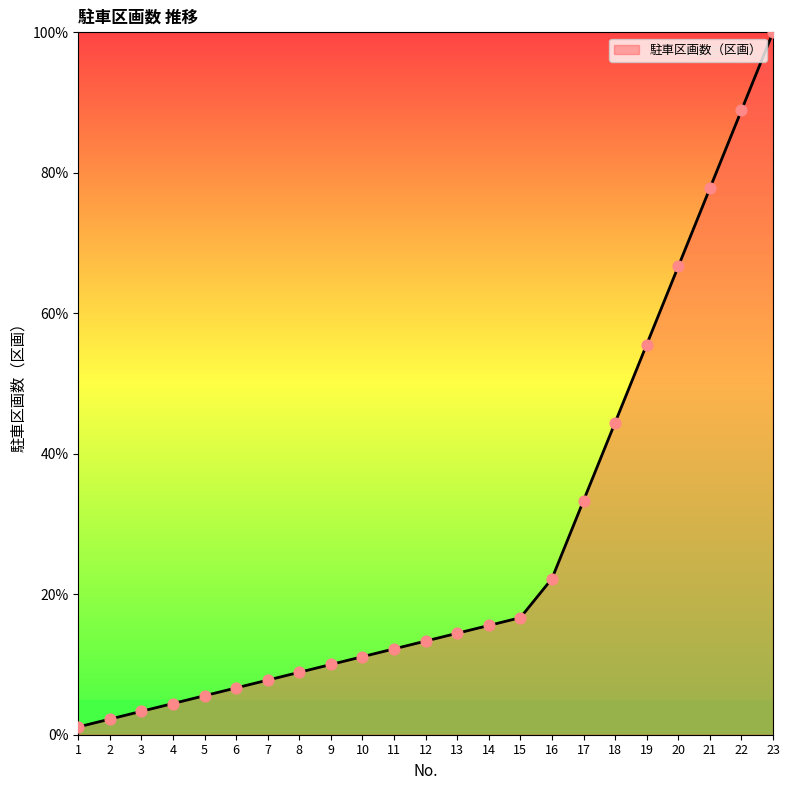

What is the change in value from 10 to 22?

+77.8